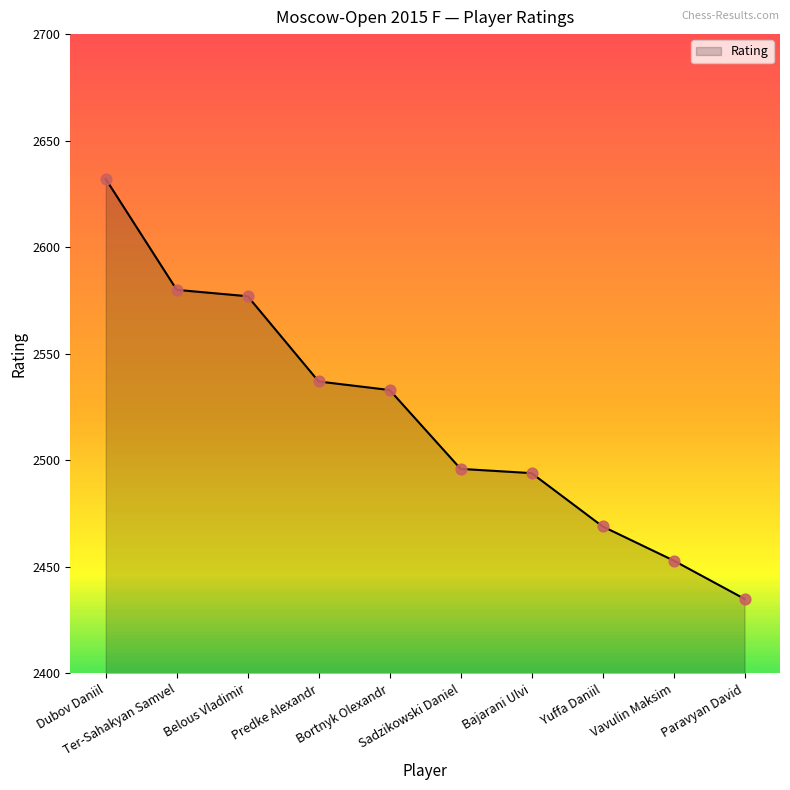

What is the change in value from Ter-Sahakyan Samvel to Vavulin Maksim?

-127